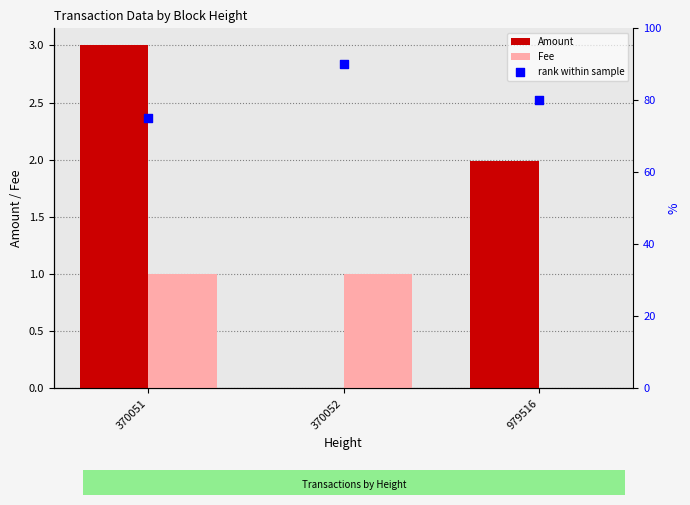

Which series has the largest total across all categories?

rank within sample